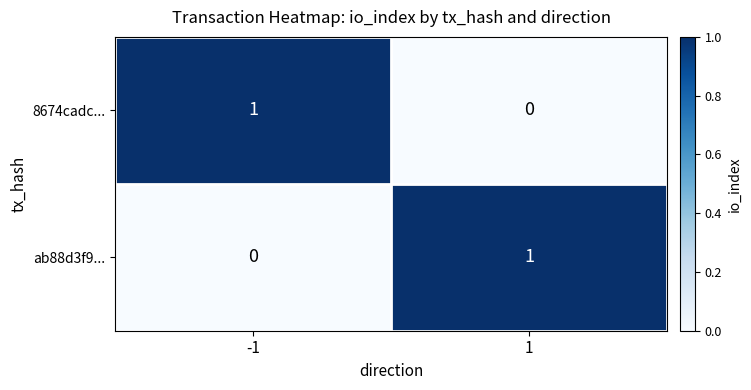

True or false: 8674cadc... has a value of 1 at -1.

True